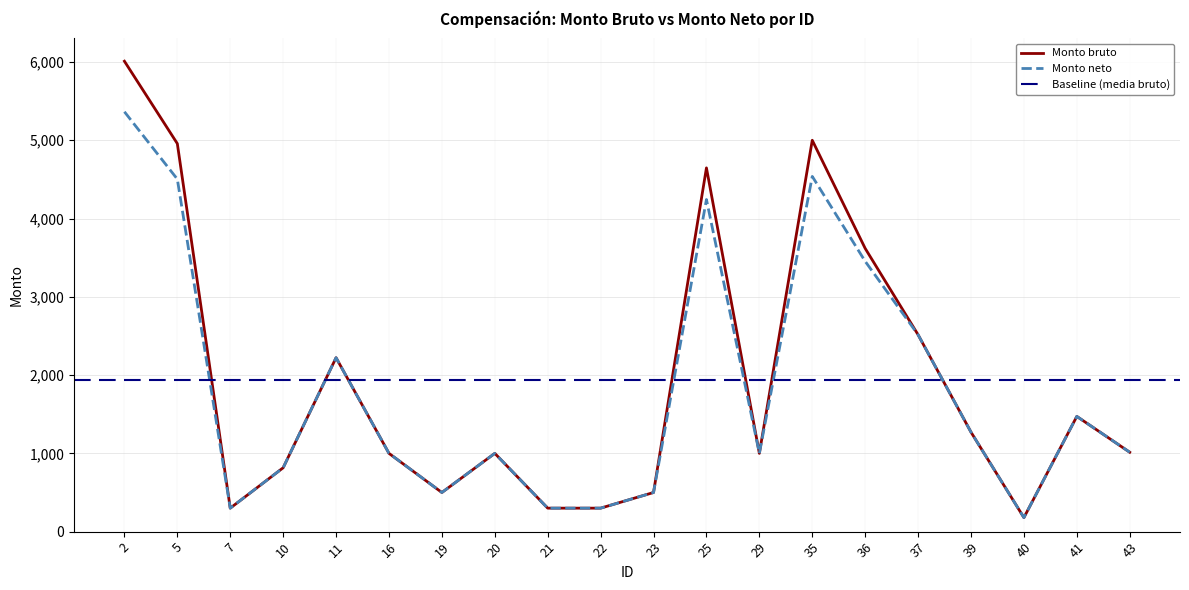

Which category has the highest value across all series?

2